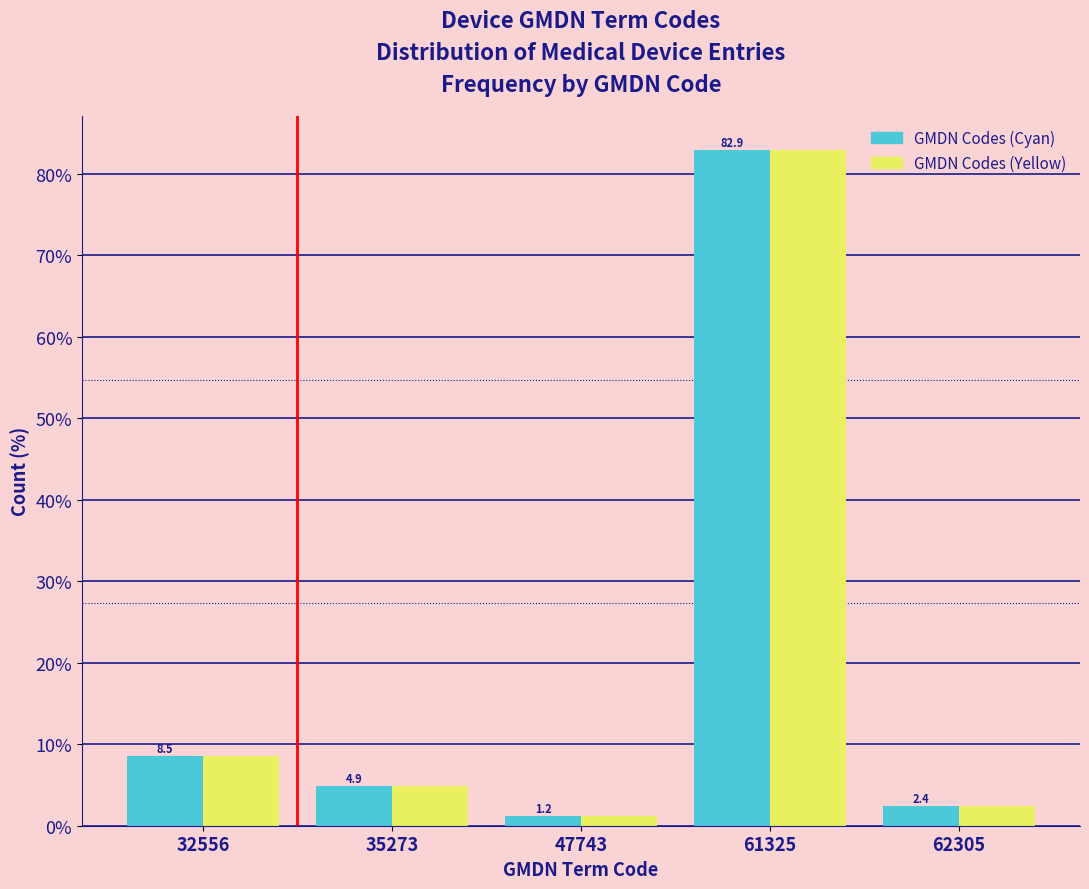

Reading right to left, what are all the values shown in this chart?

GMDN Codes (Cyan): 2.4	82.9	1.2	4.9	8.5
GMDN Codes (Yellow): 2.4	82.9	1.2	4.9	8.5